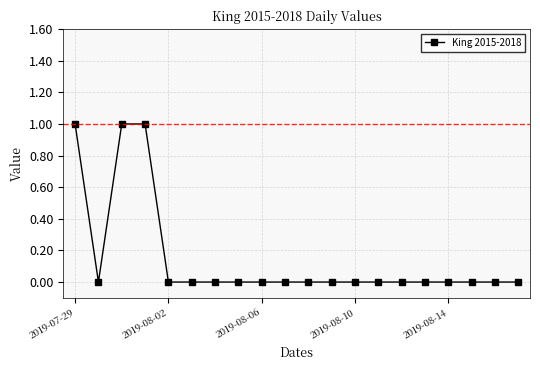

What is the difference between the second highest and minimum values?

1